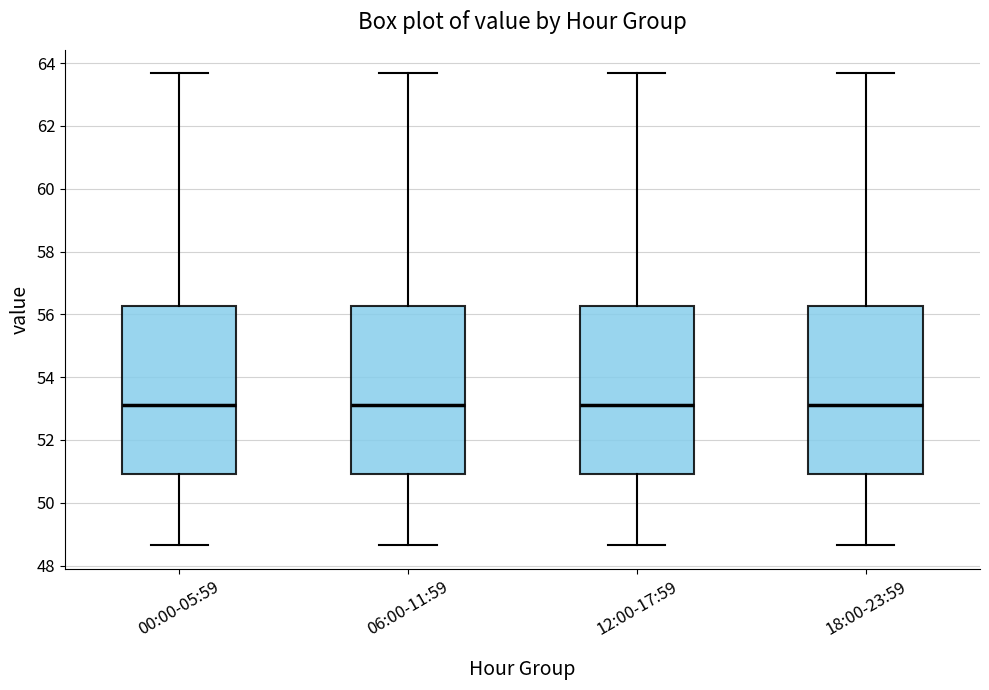

Reading left to right, read every box against the y-axis: the position of its median line, the range the box covers, and the ends of its whiskers. The values are not printed on the chart, so give them approximately, as read against the axis.

00:00-05:59: median 53.2, box 51.0 to 56.2, whiskers 48.6 to 63.6
06:00-11:59: median 53.2, box 51.0 to 56.2, whiskers 48.6 to 63.6
12:00-17:59: median 53.2, box 51.0 to 56.2, whiskers 48.6 to 63.6
18:00-23:59: median 53.2, box 51.0 to 56.2, whiskers 48.6 to 63.6